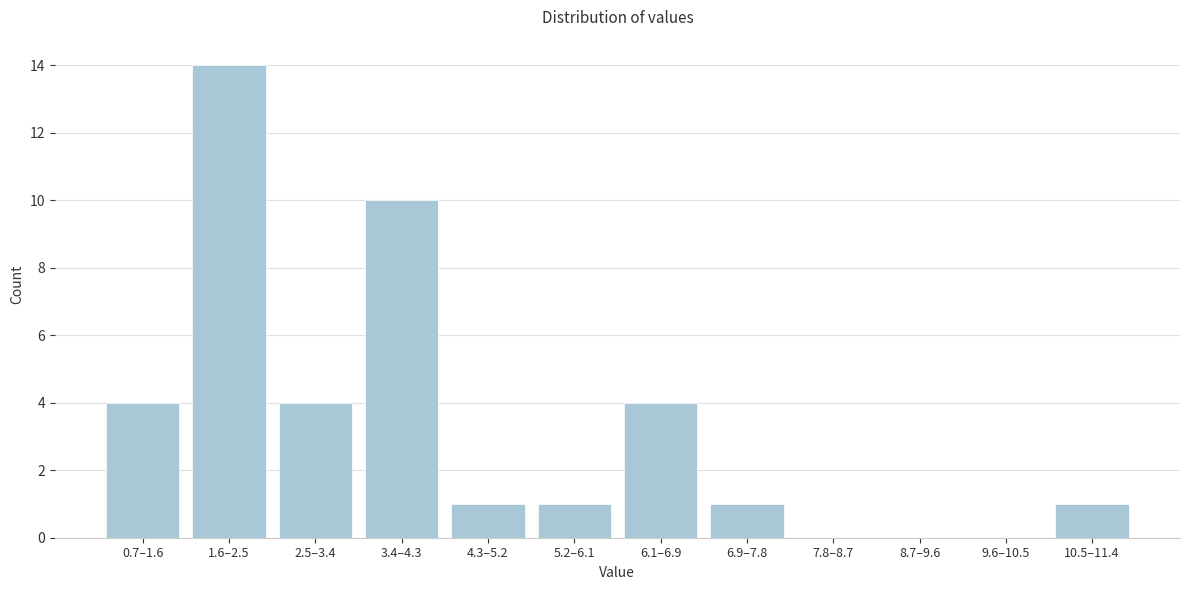

Reading left to right, extract all data points from this chart.

0.7–1.6=4	1.6–2.5=14	2.5–3.4=4	3.4–4.3=10	4.3–5.2=1	5.2–6.1=1	6.1–6.9=4	6.9–7.8=1	7.8–8.7=0	8.7–9.6=0	9.6–10.5=0	10.5–11.4=1